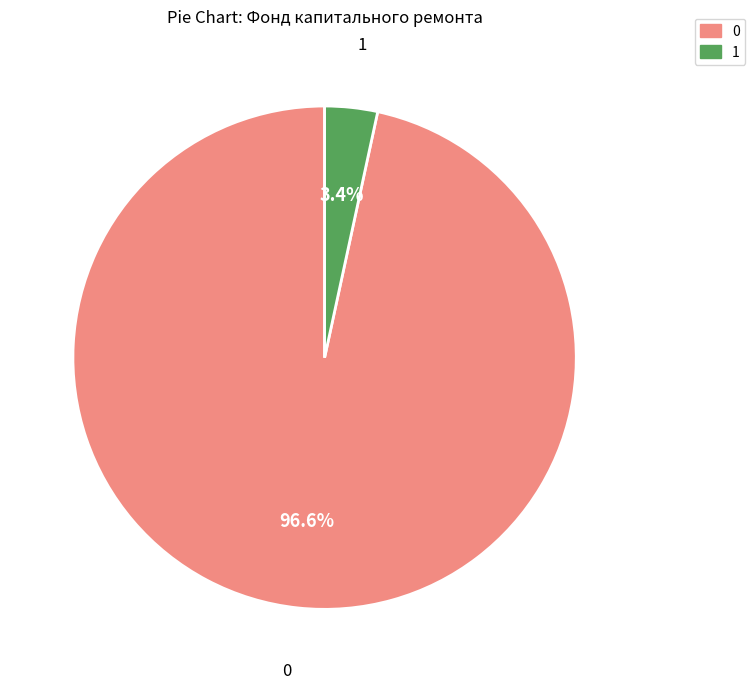

How many segments does this pie chart have?

2